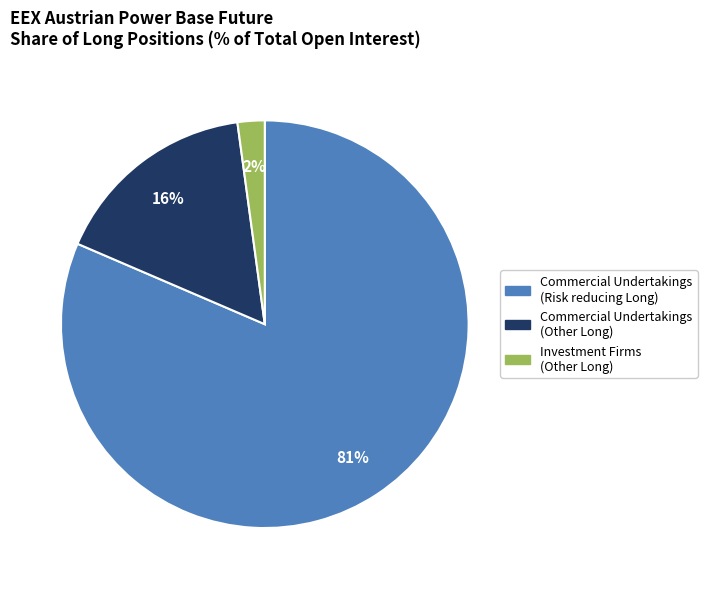

How many slices are in this pie chart?

3